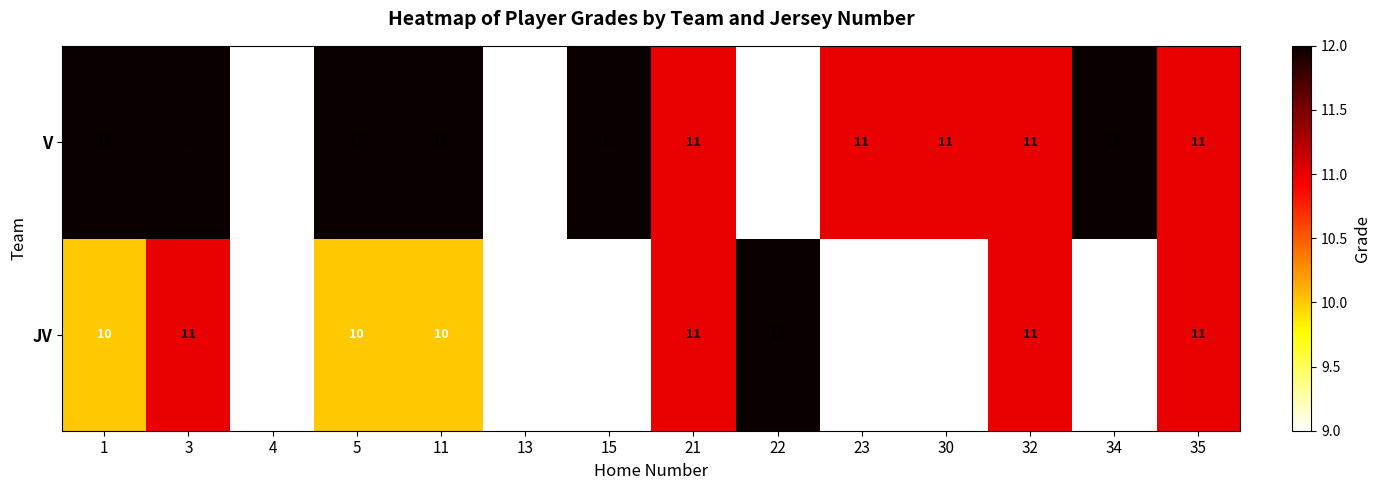

What is the sum of the JV values at 1 and 4?

19